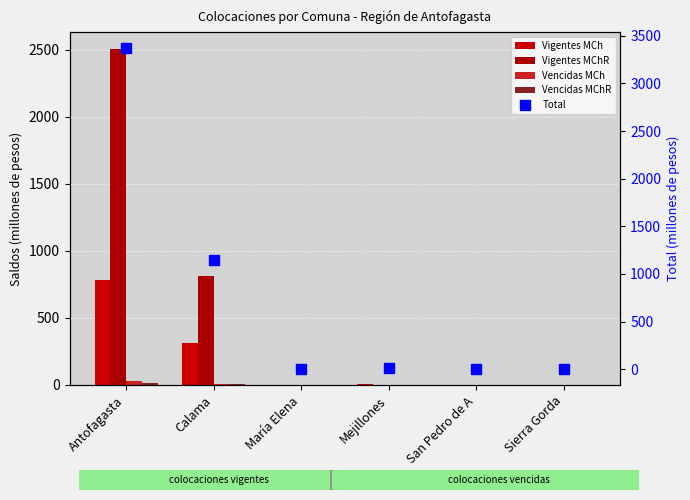

Reading right to left, list all the values displayed in this chart.

Vigentes MCh: Sierra Gorda=0.9	San Pedro de A=1.3	Mejillones=3.9	María Elena=1.6	Calama=315.1	Antofagasta=782.6
Vigentes MChR: Sierra Gorda=1.9	San Pedro de A=0.8	Mejillones=3.7	María Elena=1.4	Calama=816.6	Antofagasta=2508.2
Vencidas MCh: Sierra Gorda=0.0	San Pedro de A=0.1	Mejillones=0.0	María Elena=0.0	Calama=10.1	Antofagasta=29.5
Vencidas MChR: Sierra Gorda=0.0	San Pedro de A=0.0	Mejillones=0.0	María Elena=0.0	Calama=4.0	Antofagasta=16.3
Total: Sierra Gorda=2.8	San Pedro de A=2.1	Mejillones=7.7	María Elena=3.0	Calama=1147.1	Antofagasta=3370.9